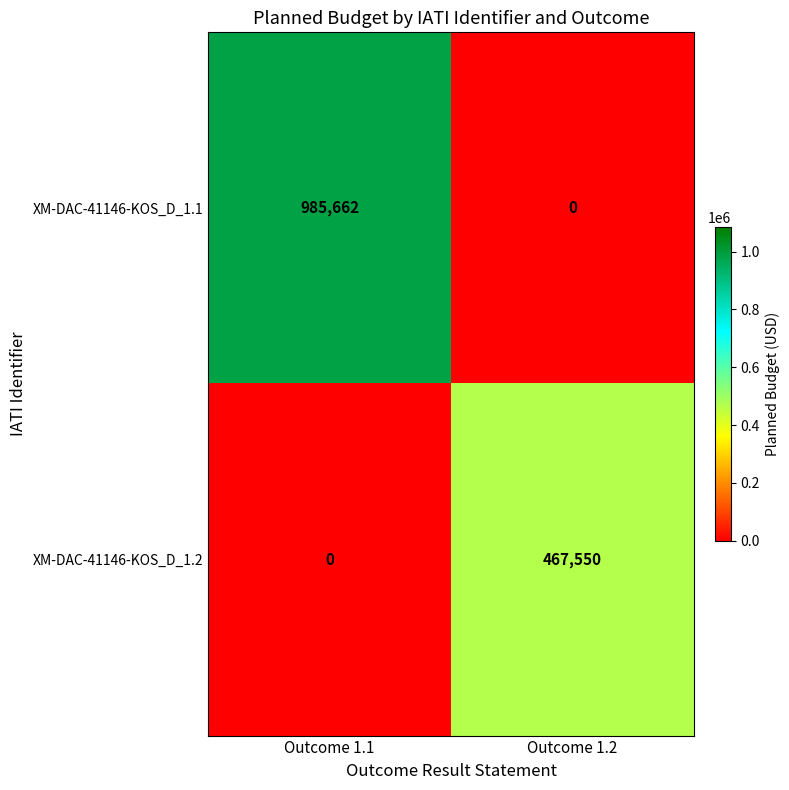

What is the difference between the highest and lowest values at Outcome 1.1?

985662